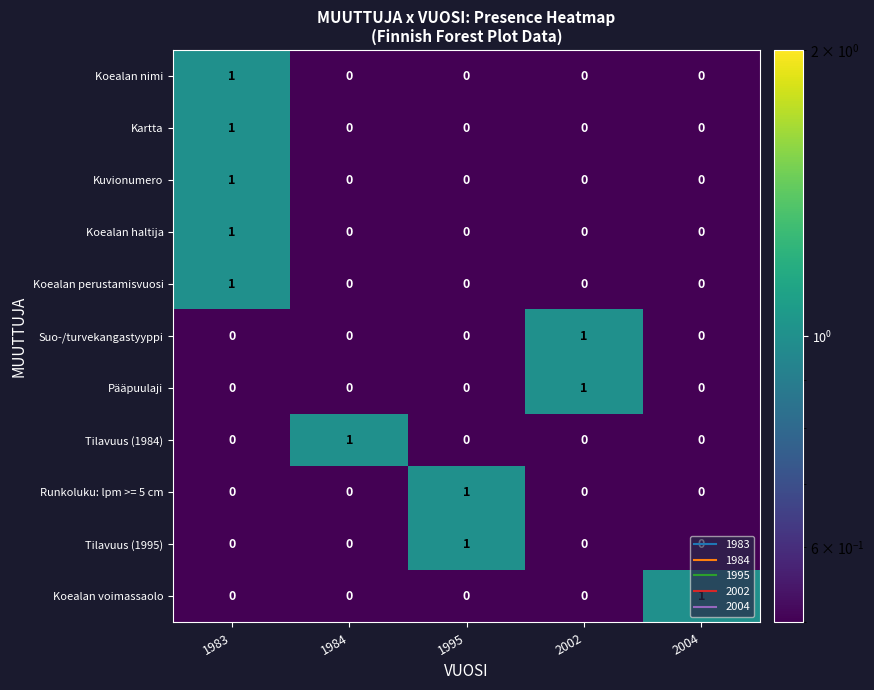

The Koealan voimassaolo series shows -1 at 2002. True or false?

False